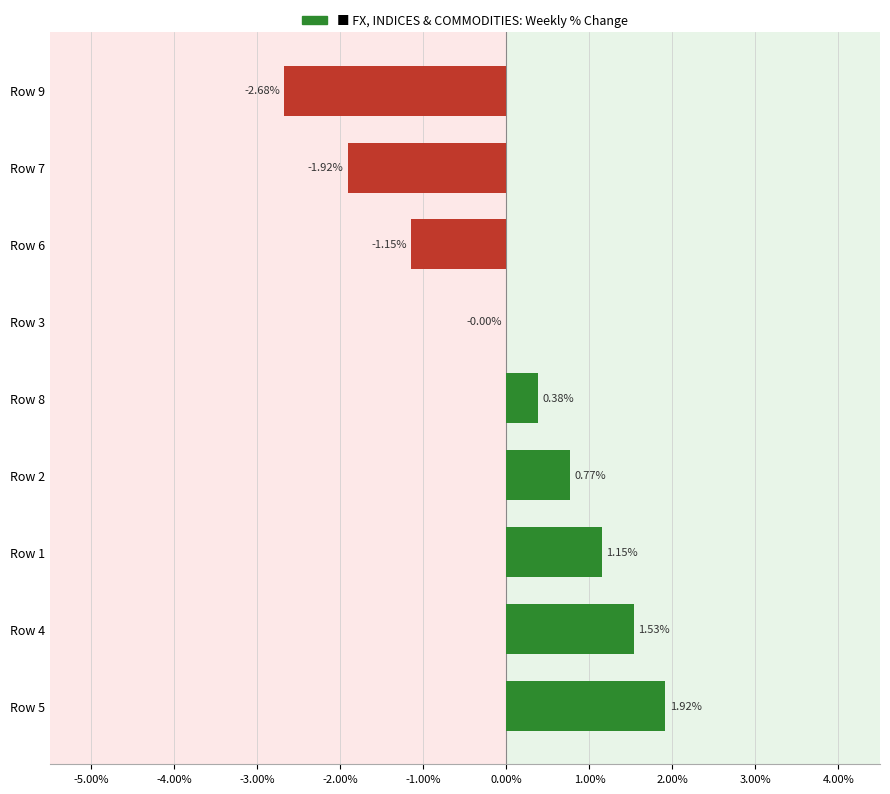

What is the sum of the values at Row 9 and Row 8?

-2.3